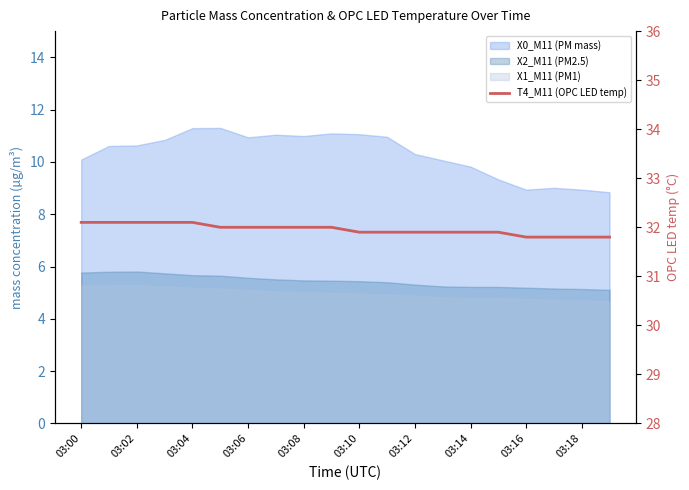

How many lines are shown in the chart?

1